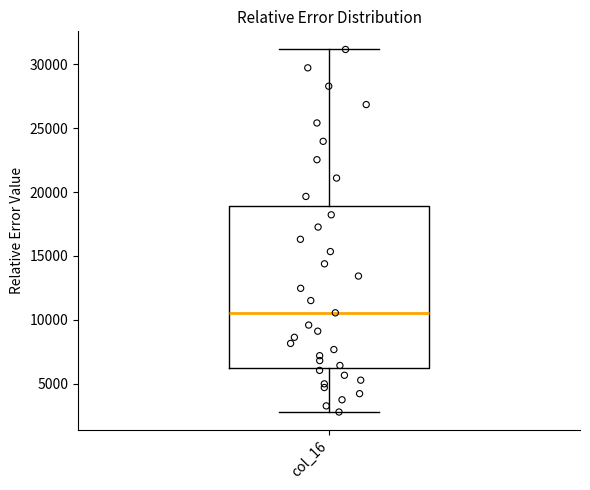

Read this box plot against the y-axis: the position of the median line, the range covered by the box, and the ends of both whiskers. The values are not printed on the chart, so give them approximately, as read against the axis.

median 10500, box 6000 to 19000, whiskers 3000 to 31000